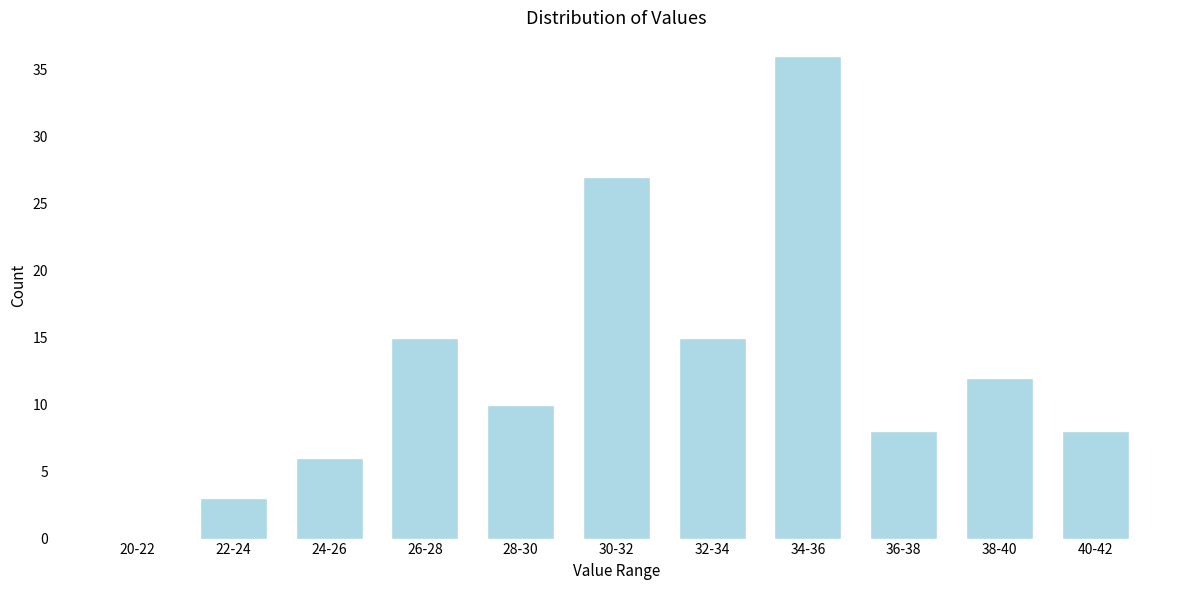

Reading right to left, extract all data points from this chart.

40-42=8	38-40=12	36-38=8	34-36=36	32-34=15	30-32=27	28-30=10	26-28=15	24-26=6	22-24=3	20-22=0